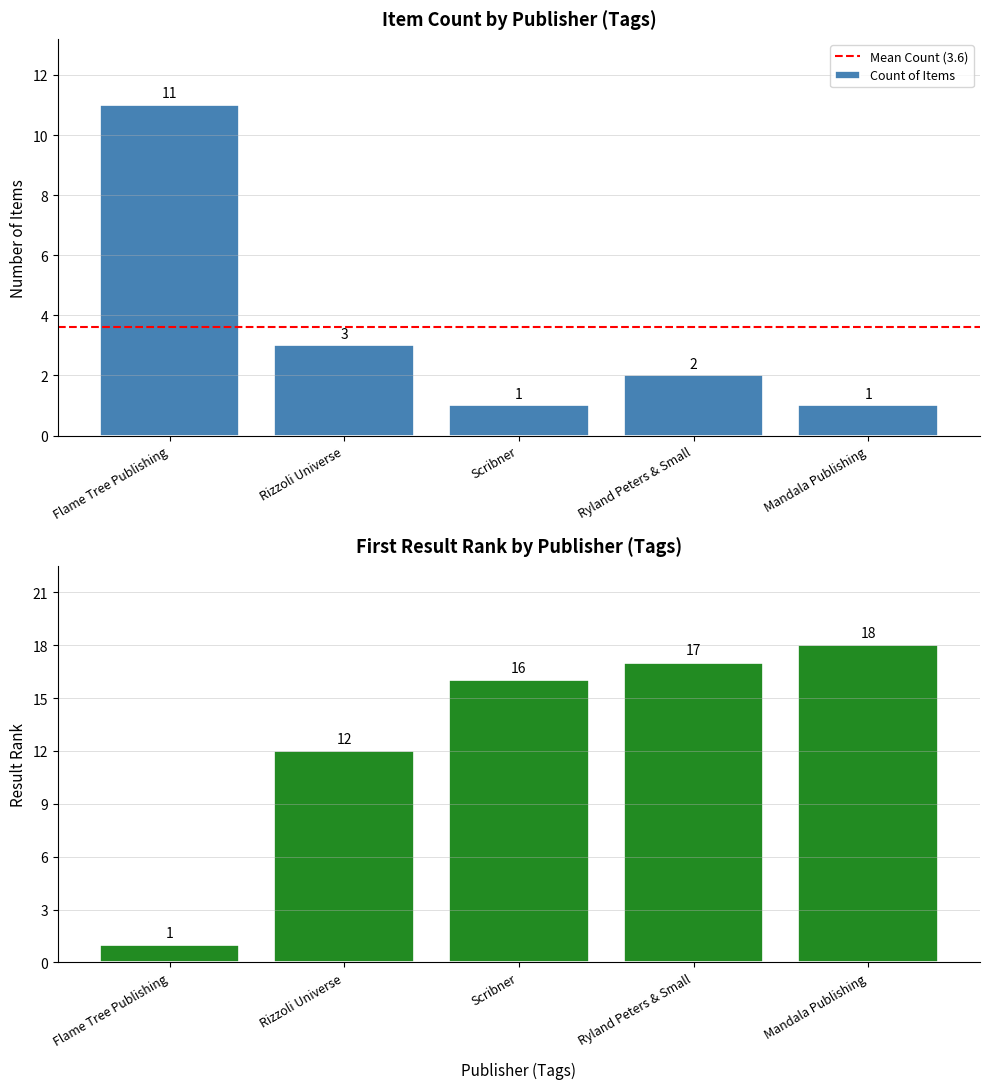

What is the sum of the Count of Items values at Flame Tree Publishing and Scribner?

12